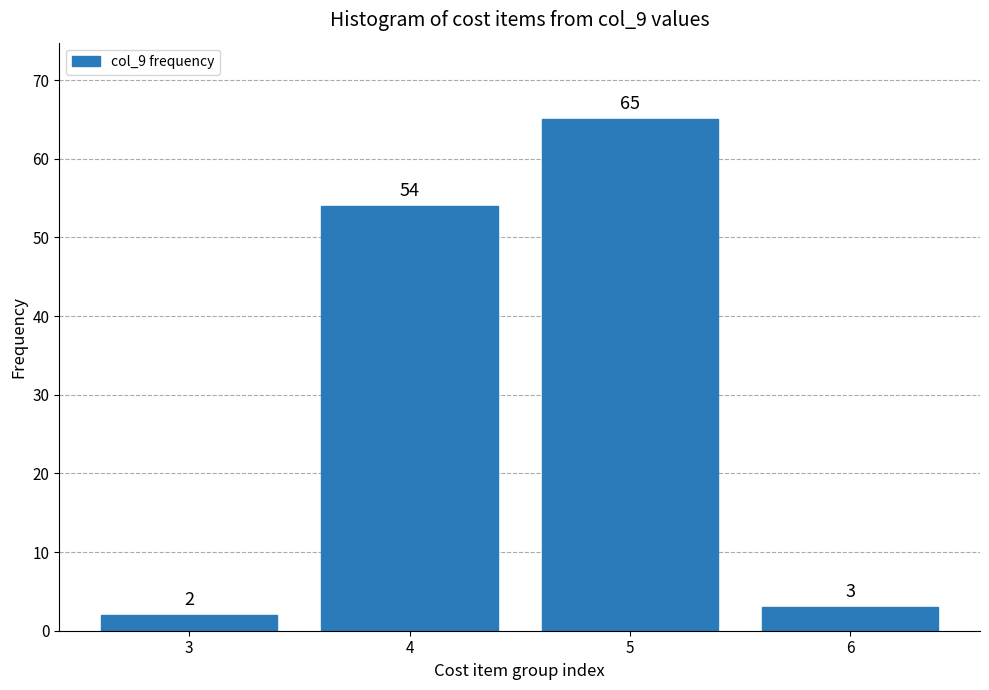

Reading left to right, transcribe all the data shown in this chart.

3=2	4=54	5=65	6=3